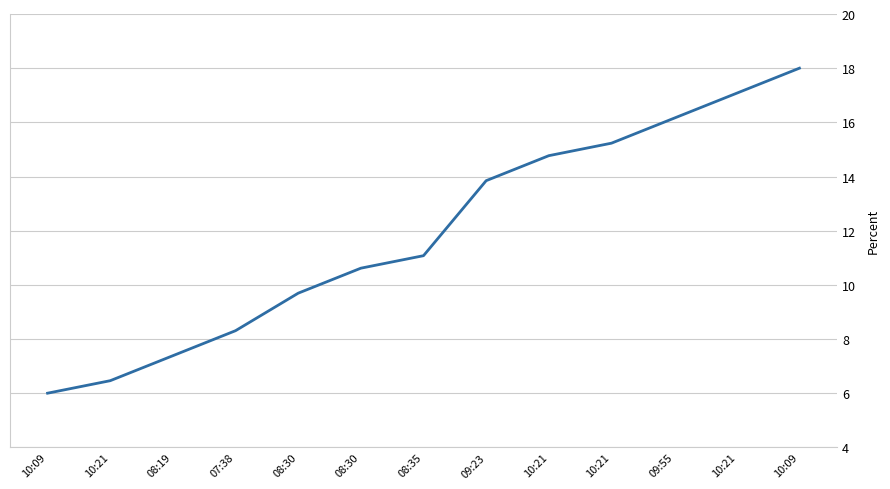

Is this an area chart (filled region under the line)?

No